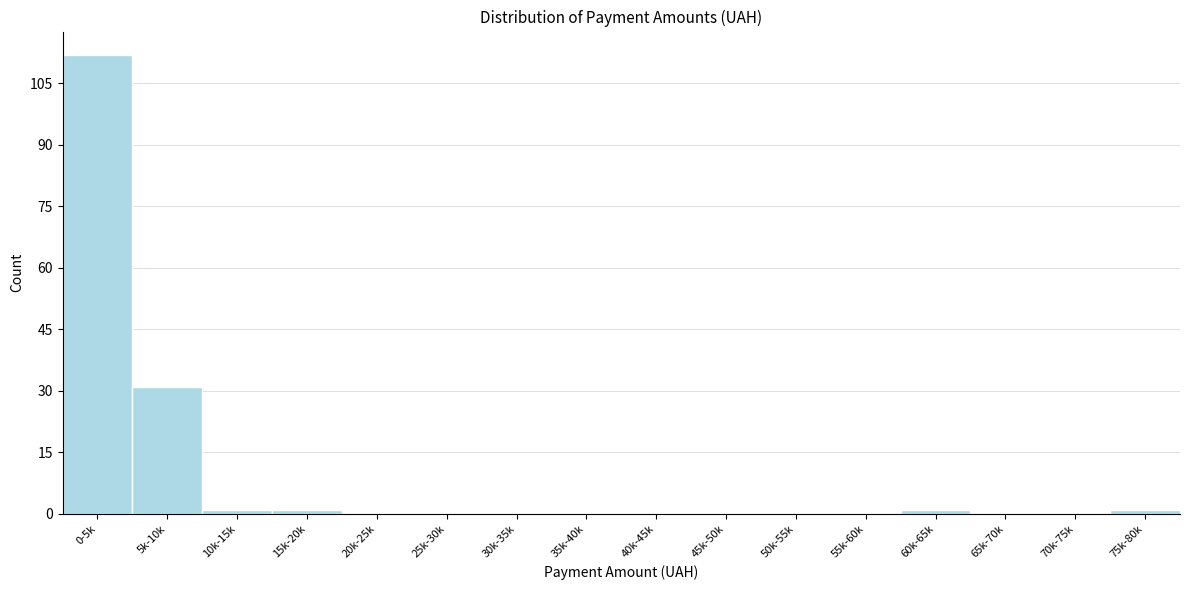

Reading left to right, list all the values displayed in this chart.

0-5k=112	5k-10k=31	10k-15k=1	15k-20k=1	20k-25k=0	25k-30k=0	30k-35k=0	35k-40k=0	40k-45k=0	45k-50k=0	50k-55k=0	55k-60k=0	60k-65k=1	65k-70k=0	70k-75k=0	75k-80k=1